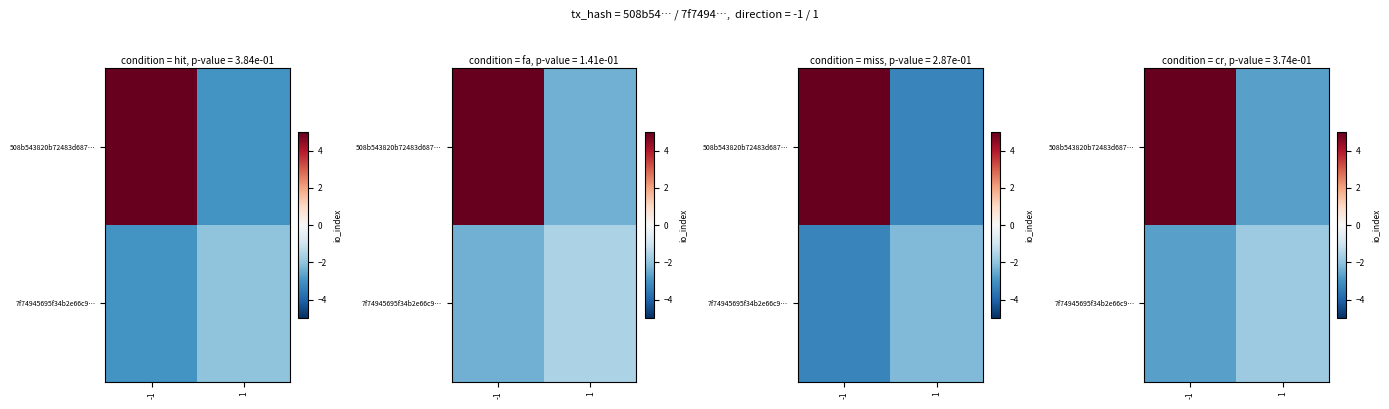

At which category is the sum across all series the highest?

-1